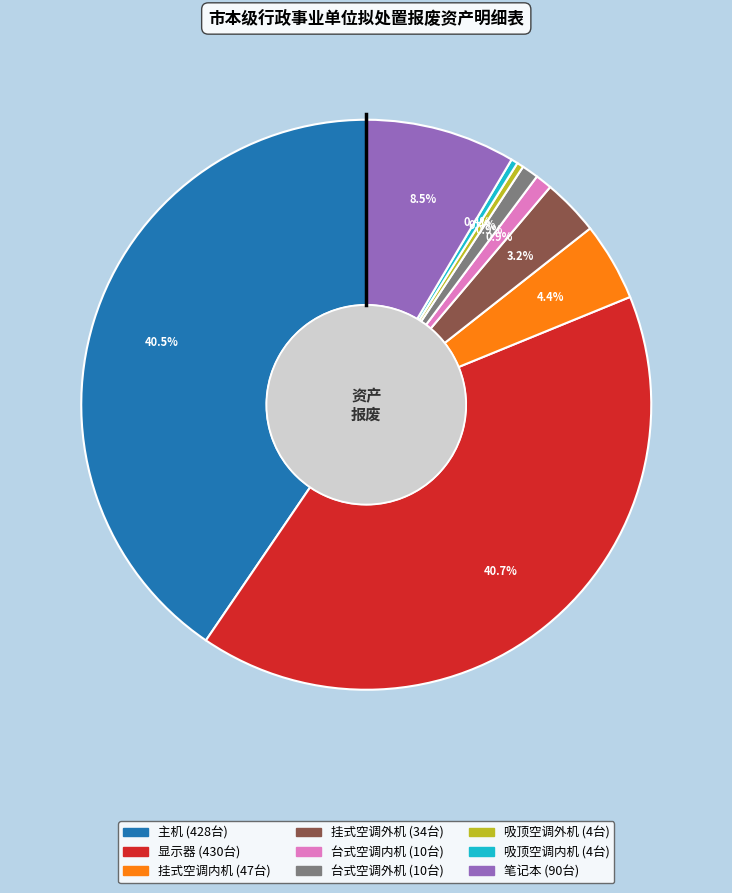

Does any single category account for the majority?

No